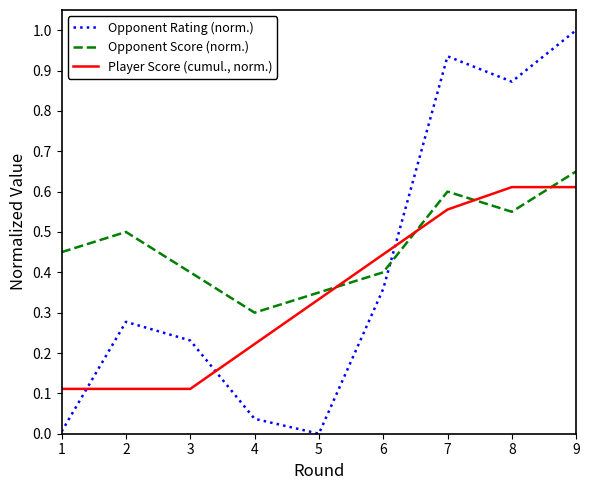

True or false: Player Score (cumul., norm.) has more than 2 points higher than both neighbors.

False